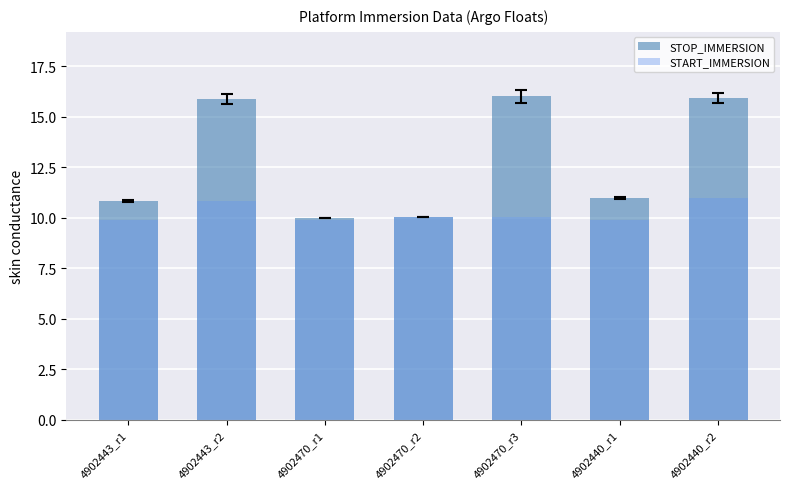

What position from the left is 4902443_r2?

2